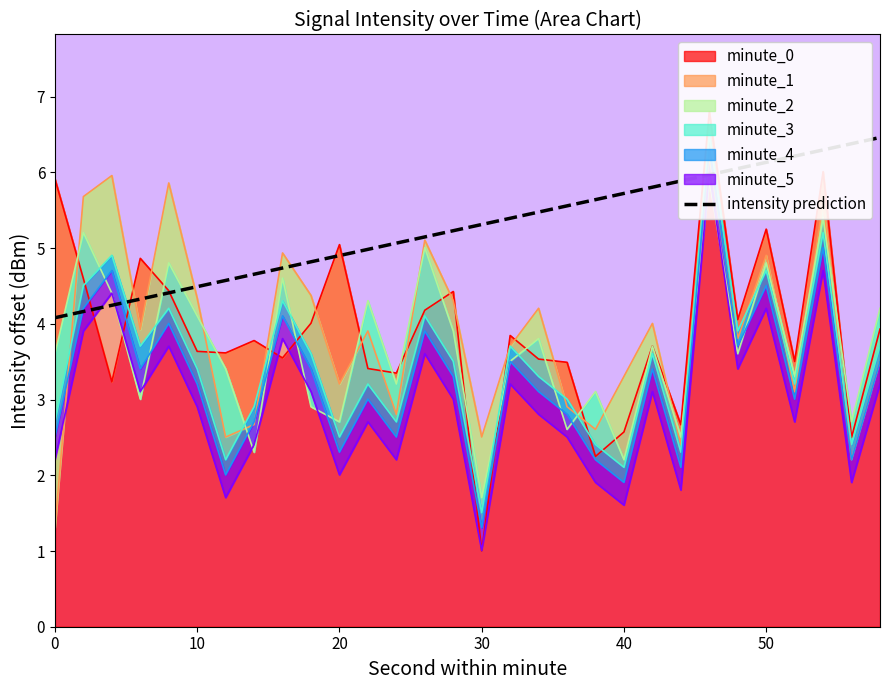

True or false: there are more than 1 points higher than both neighbors.

False